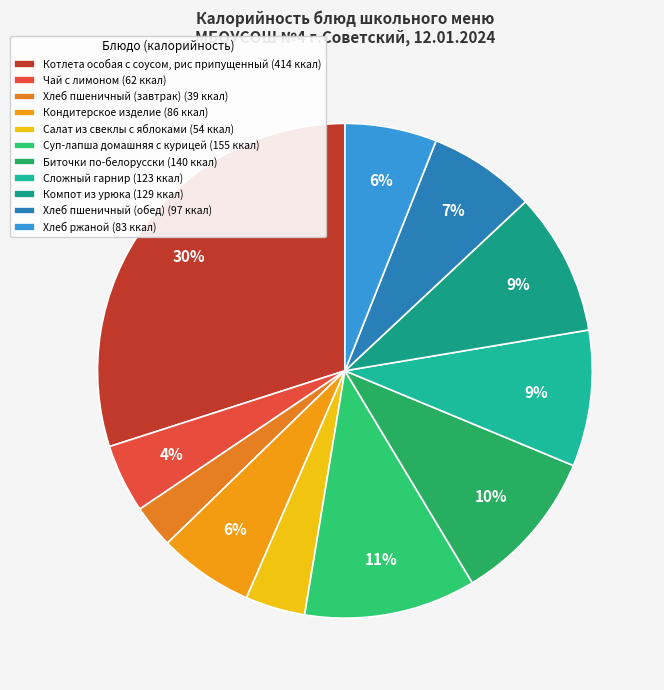

True or false: Сложный гарнир accounts for 9% of the total.

True